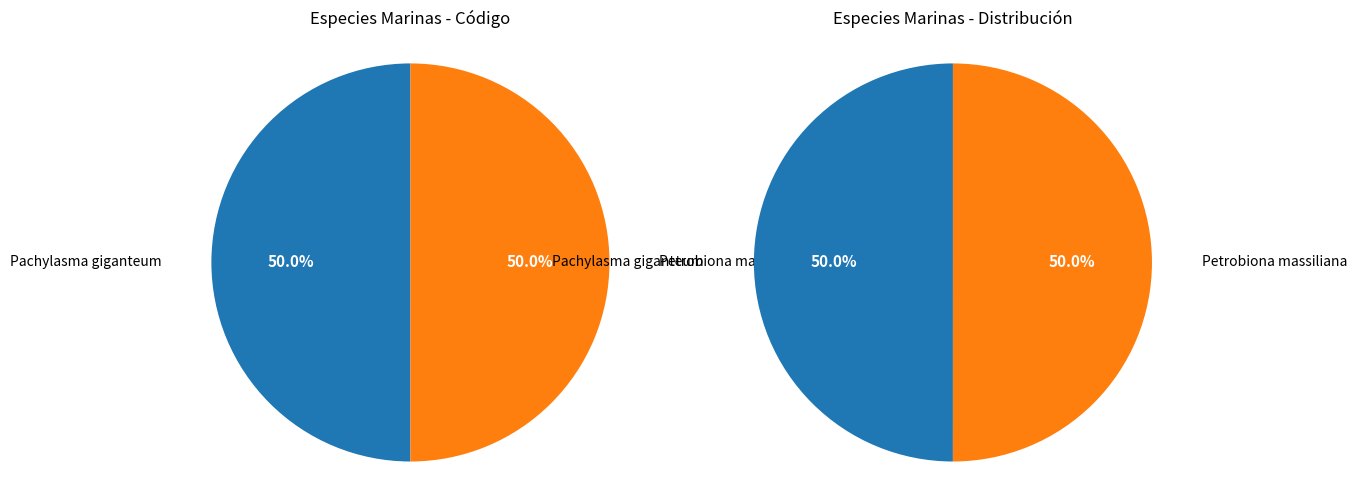

Which slice is the largest?

Petrobiona massiliana